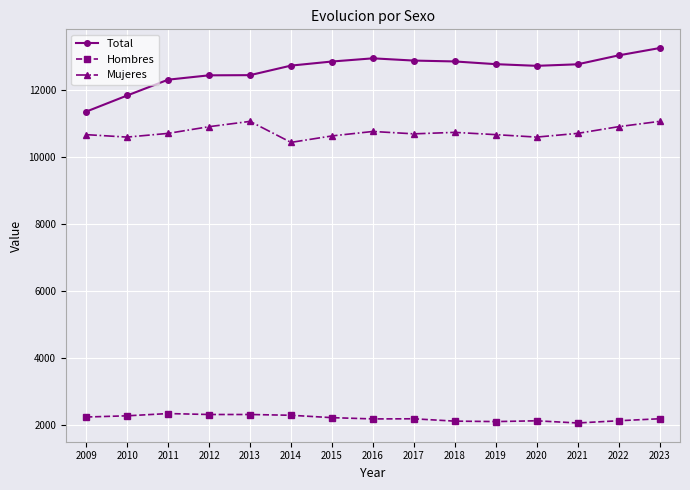

True or false: Total and Hombres cross at least once.

False